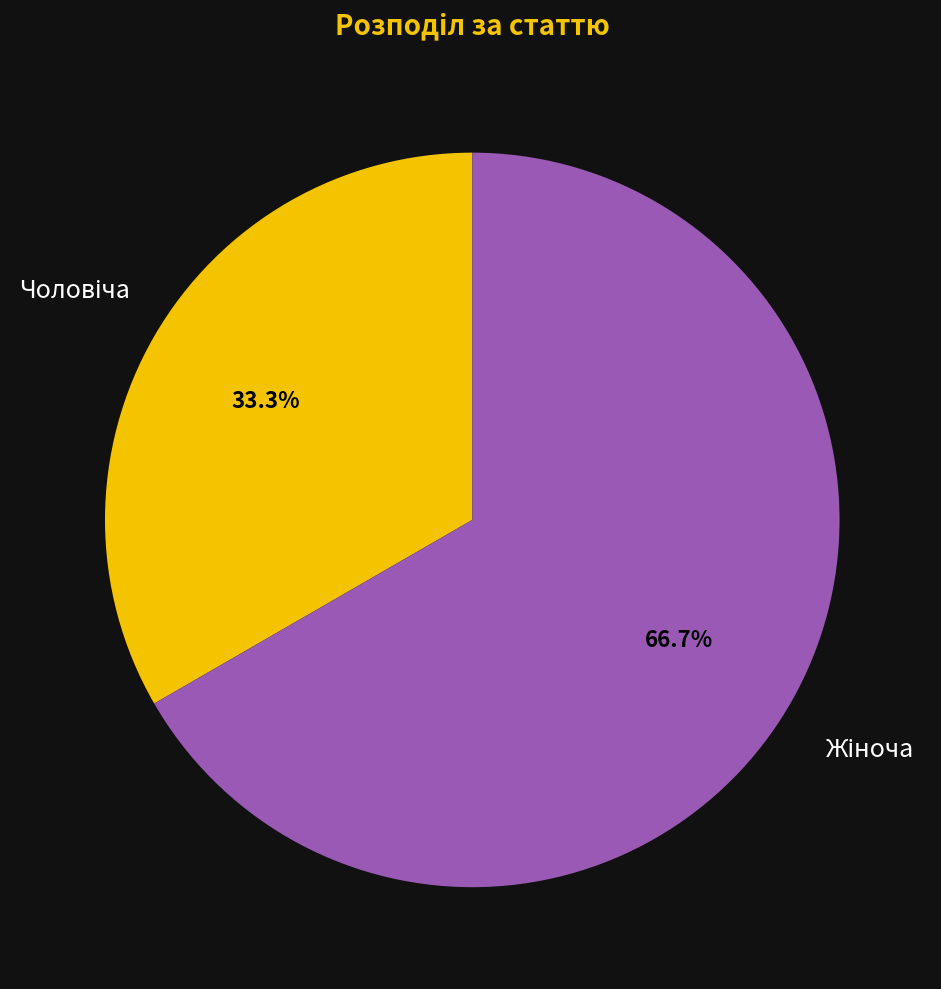

How many slices are in this pie chart?

2